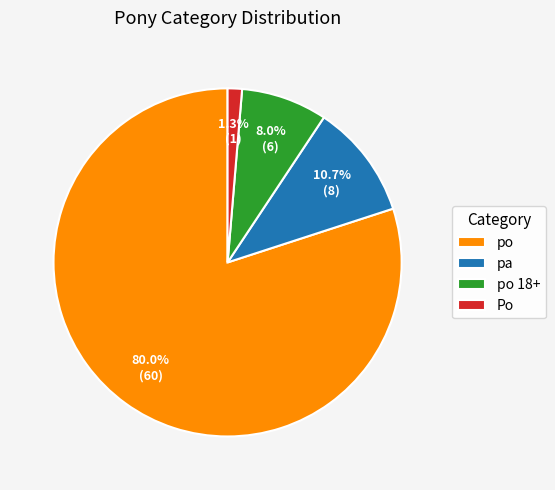

To the nearest percent, what is the difference between the largest and smallest slice percentages?

79%